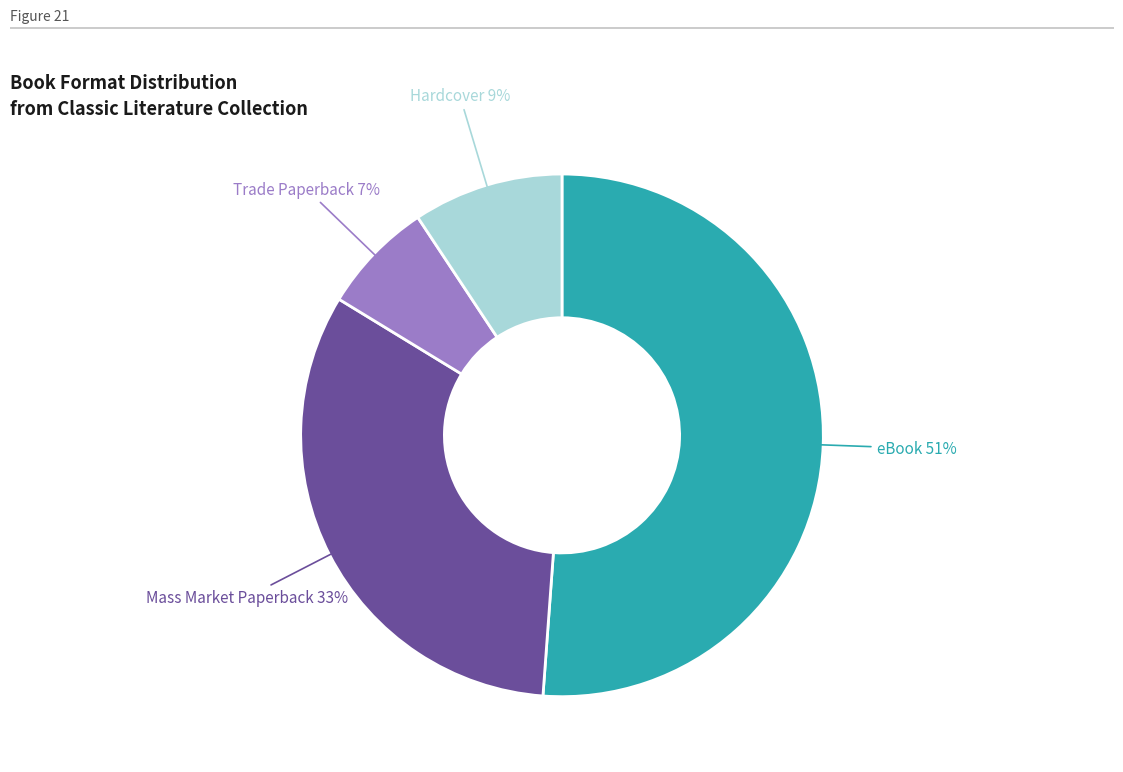

Is there a majority slice in this chart?

Yes